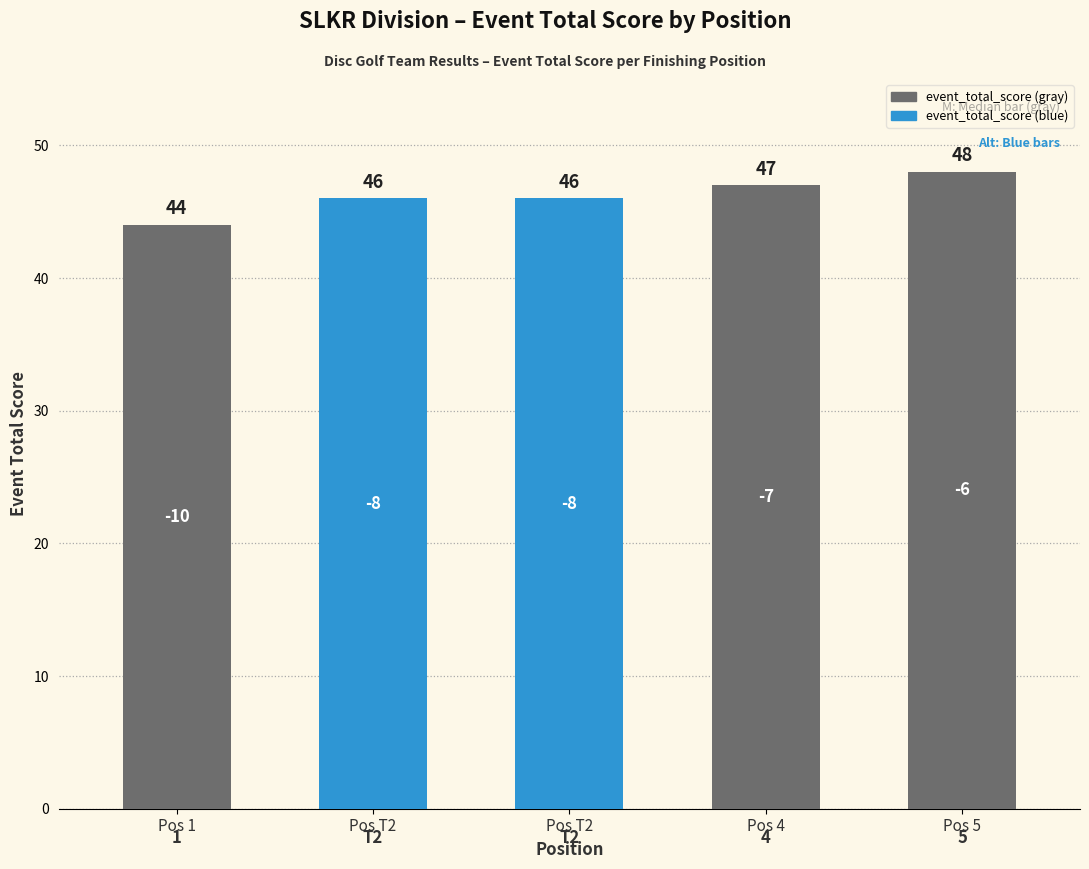

What is the difference between the second highest and minimum values?

3